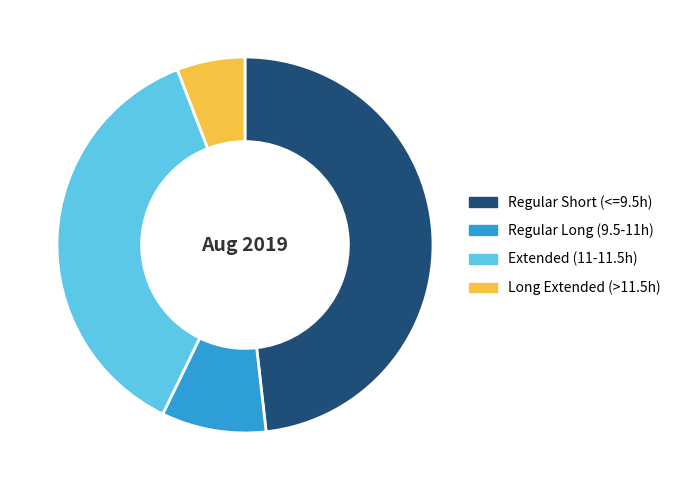

Rank the categories by value from lowest to highest.

Long Extended (>11.5h), Regular Long (9.5-11h), Extended (11-11.5h), Regular Short (<=9.5h)